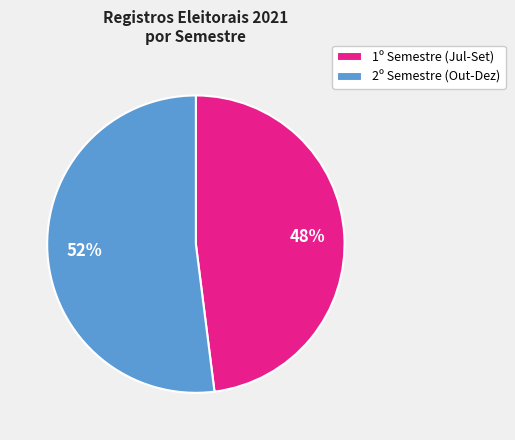

Is the sum of 1º Semestre (Jul-Set) and 2º Semestre (Out-Dez) greater than half?

Yes